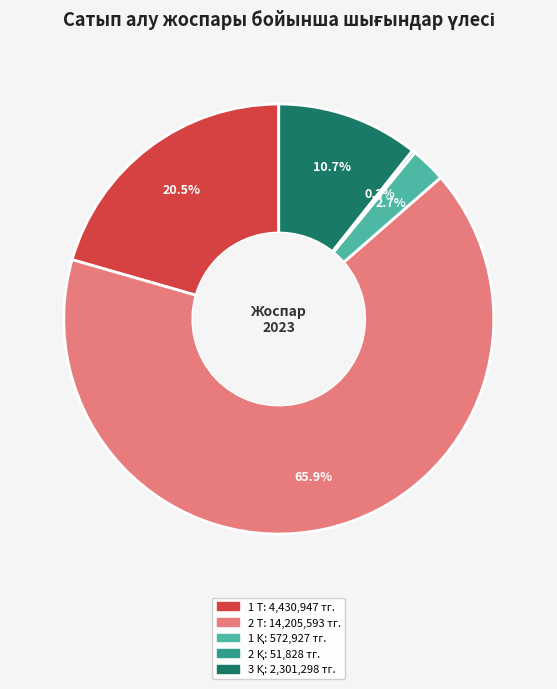

Does any single category account for the majority?

Yes